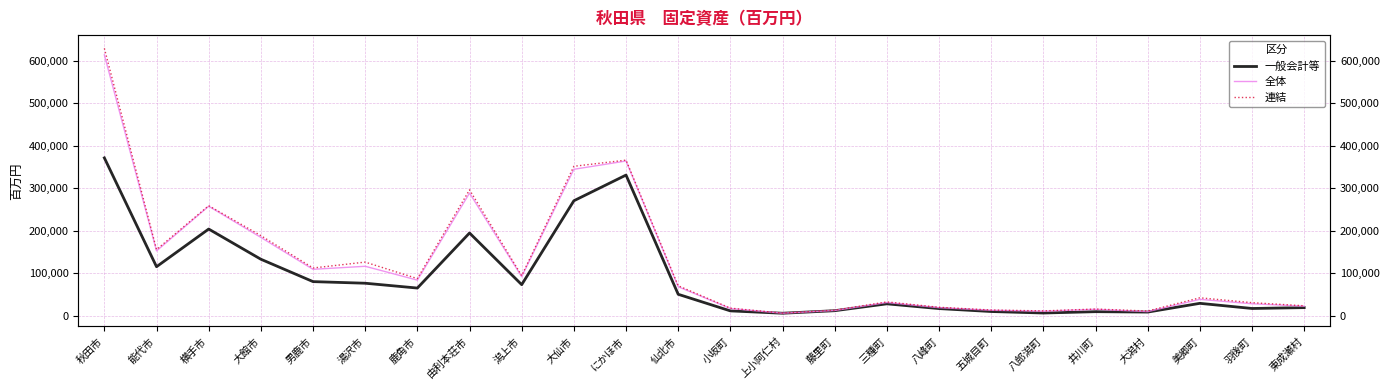

Reading right to left, extract all data points from this chart.

一般会計等: 東成瀬村=19544	羽後町=17527	美郷町=29614	大潟村=9066	井川町=10010	八郎潟町=6869	五城目町=10383	八峰町=17286	三種町=28443	藤里町=12291	上小阿仁村=6342	小坂町=11858	仙北市=50886	にかほ市=331116	大仙市=270708	潟上市=73512	由利本荘市=194964	鹿角市=65534	湯沢市=76885	男鹿市=80661	大館市=133273	横手市=204229	能代市=115716	秋田市=371515
全体: 東成瀬村=22974	羽後町=28614	美郷町=38990	大潟村=10168	井川町=15604	八郎潟町=11208	五城目町=13361	八峰町=19479	三種町=31628	藤里町=12811	上小阿仁村=6422	小坂町=17539	仙北市=68673	にかほ市=364184	大仙市=344681	潟上市=92251	由利本荘市=288865	鹿角市=84165	湯沢市=116708	男鹿市=109577	大館市=184651	横手市=257863	能代市=152874	秋田市=613698
連結: 東成瀬村=23830	羽後町=31196	美郷町=42627	大潟村=11576	井川町=16183	八郎潟町=11853	五城目町=13919	八峰町=20307	三種町=33015	藤里町=13608	上小阿仁村=6633	小坂町=18284	仙北市=70941	にかほ市=366266	大仙市=351750	潟上市=94690	由利本荘市=296391	鹿角市=87788	湯沢市=126534	男鹿市=112704	大館市=188760	横手市=259151	能代市=155991	秋田市=628957